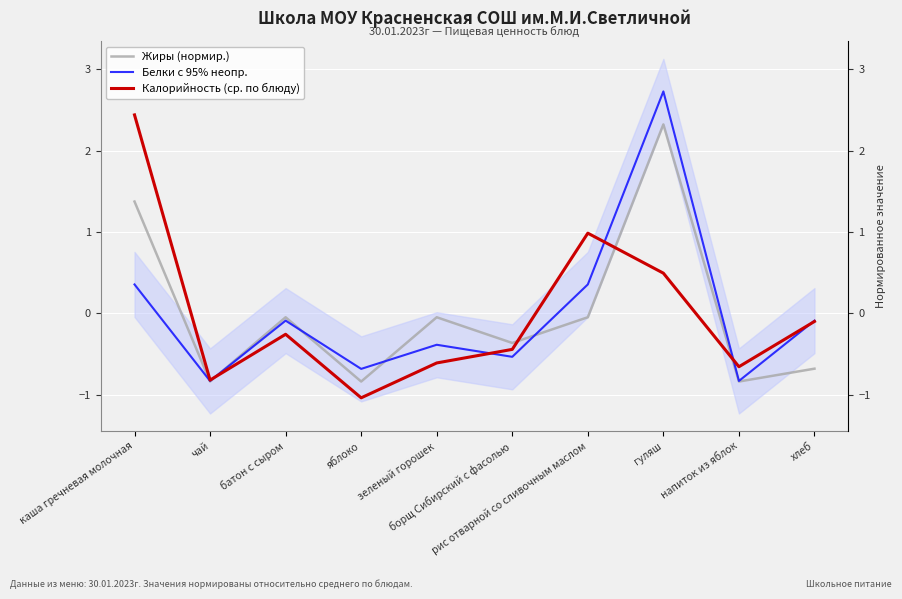

What is the label of the 9th point from the left?

напиток из яблок